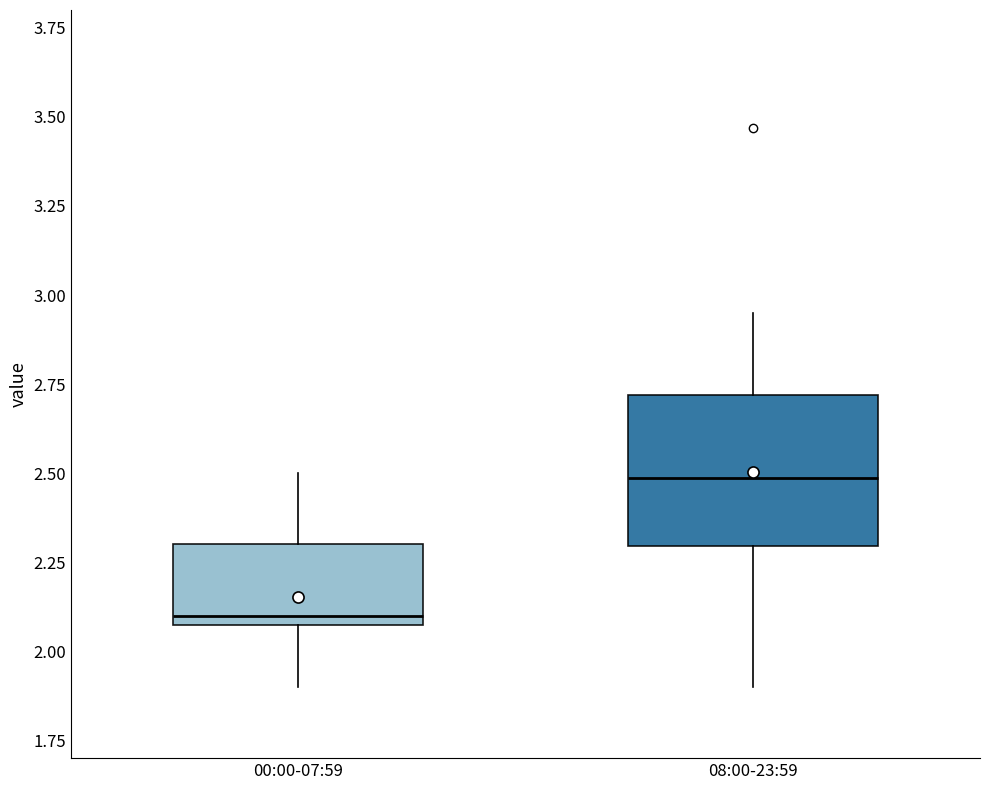

Which box's median line is the lowest?

00:00-07:59